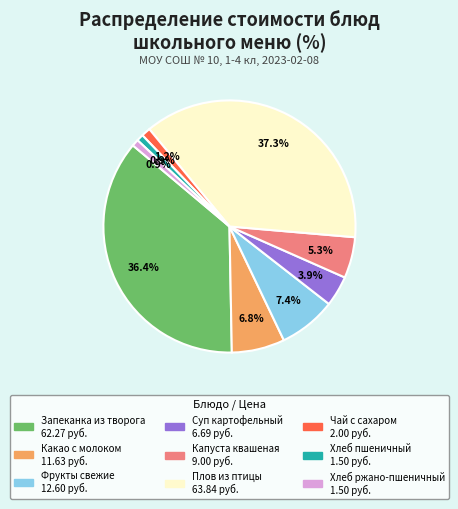

Combined, what portion of the pie is Суп картофельный and Чай с сахаром?

5.1%